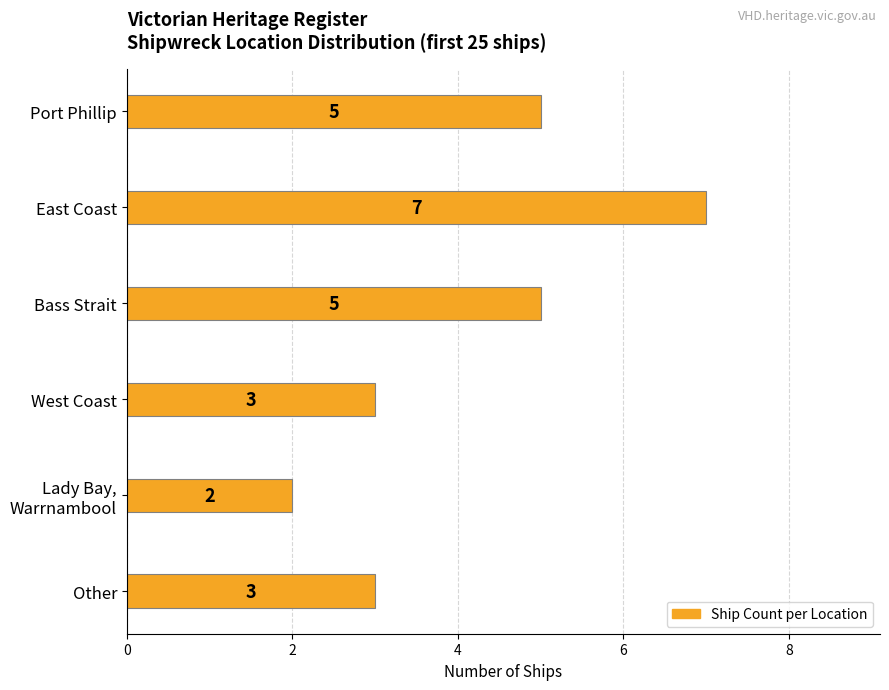

Which has a higher value, East Coast or Other?

East Coast